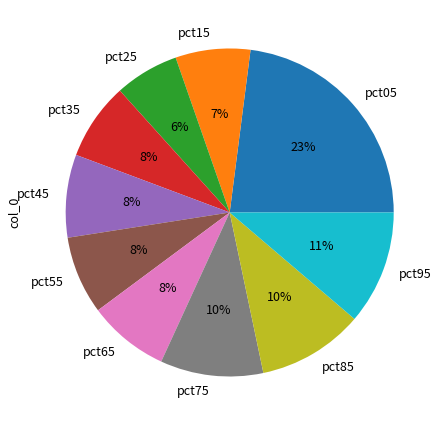

To the nearest percent, what is the average slice percentage?

10%